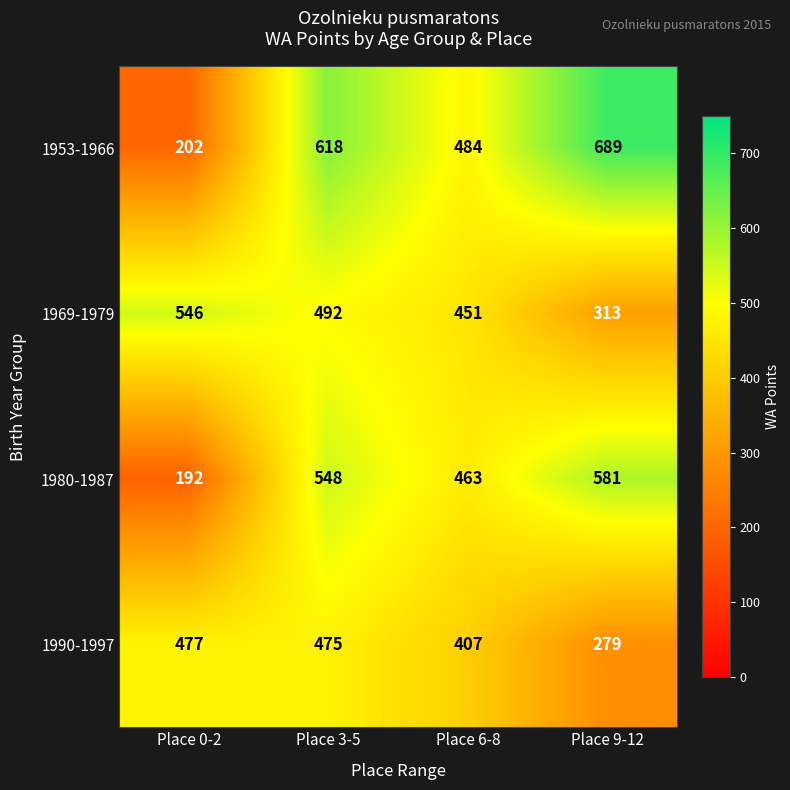

What value does the 1980-1987 series have at Place 9-12, to the nearest 5?

580